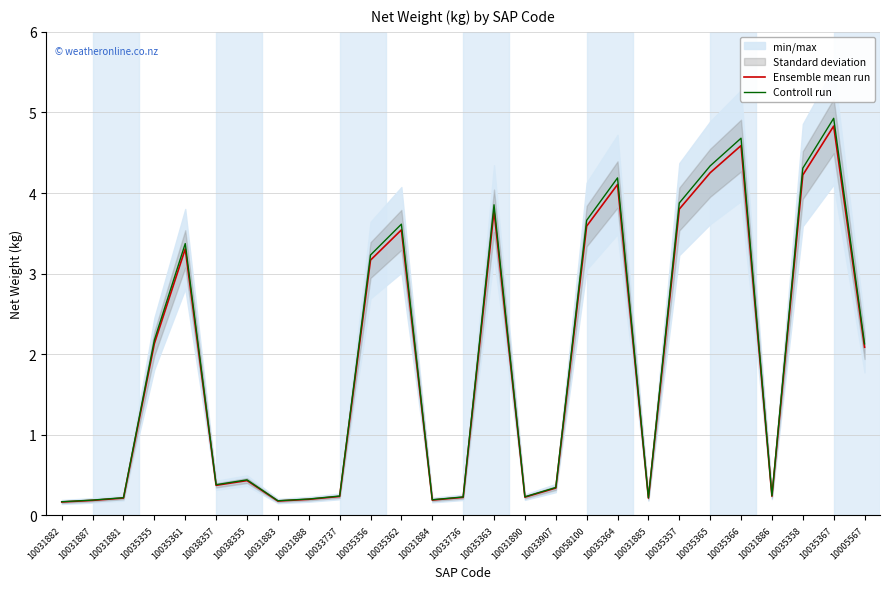

Is it true that Controll run equals 1.7 at 10035364?

False